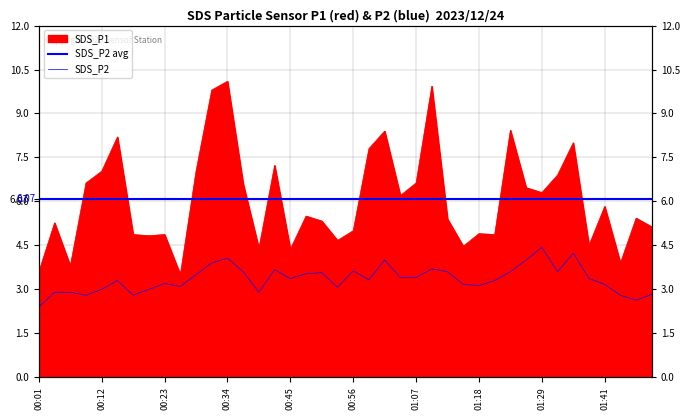

Read the SDS_P1 value at 00:51.

5.3